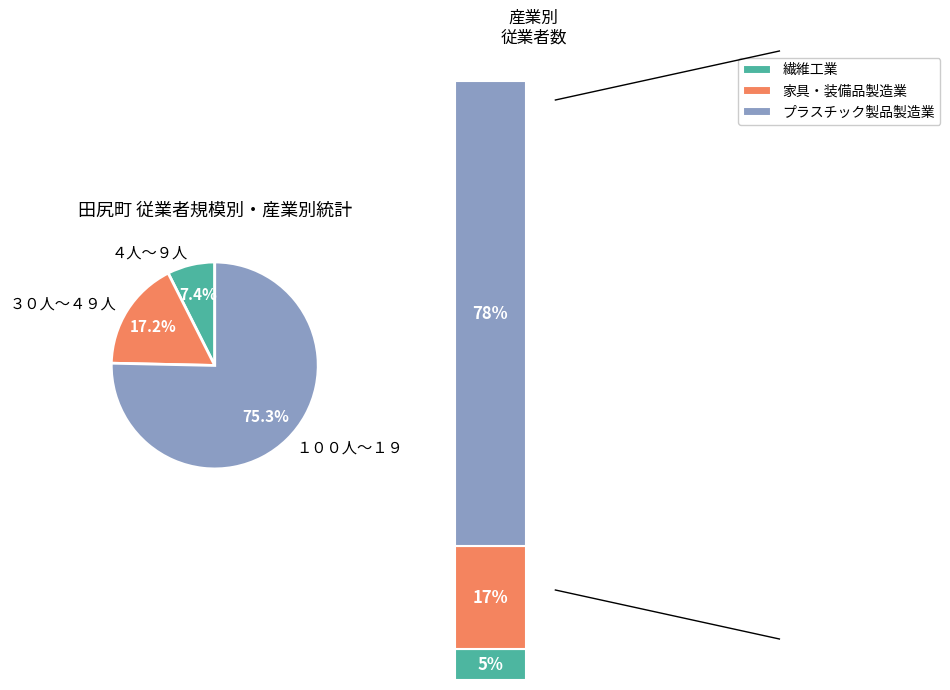

Rank the categories by value from lowest to highest.

繊維工業, 家具・装備品製造業, プラスチック製品製造業（別掲を除く）